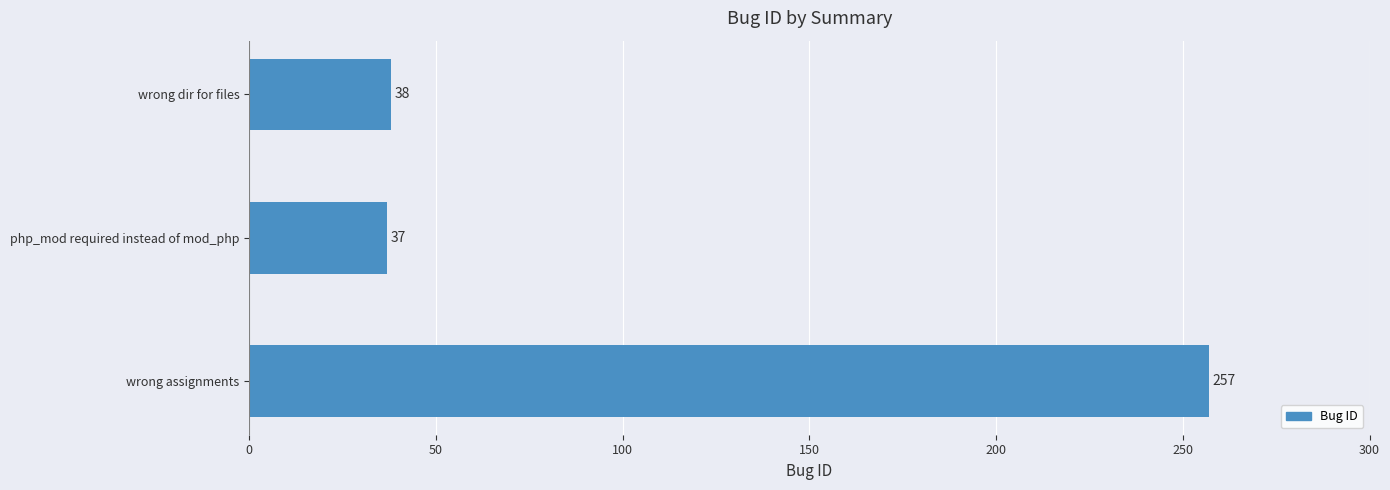

What is the maximum value shown in the chart?

257